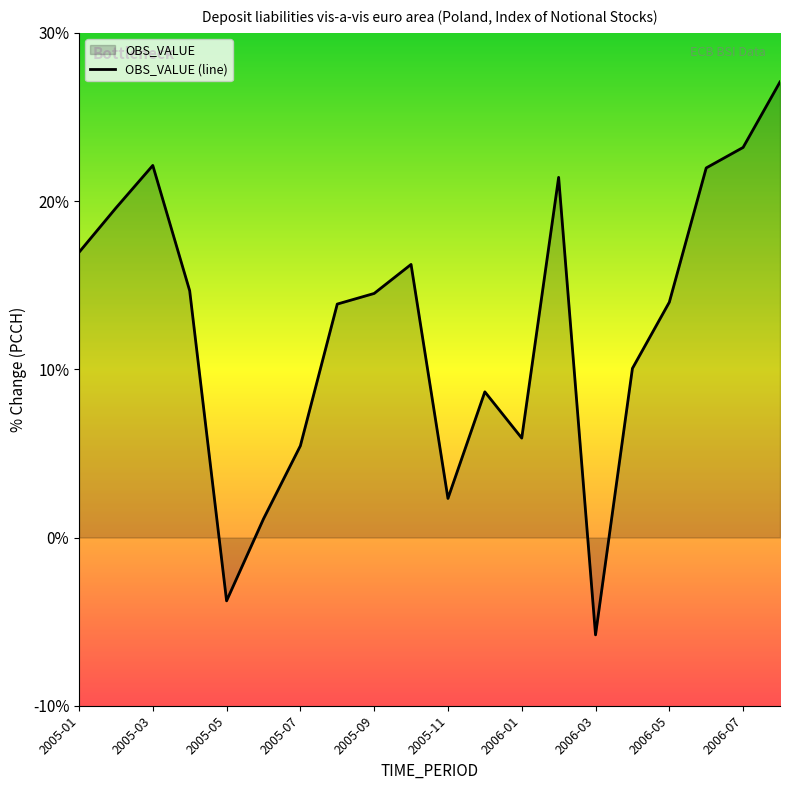

At which category does the data reach its first local peak?

2005-03